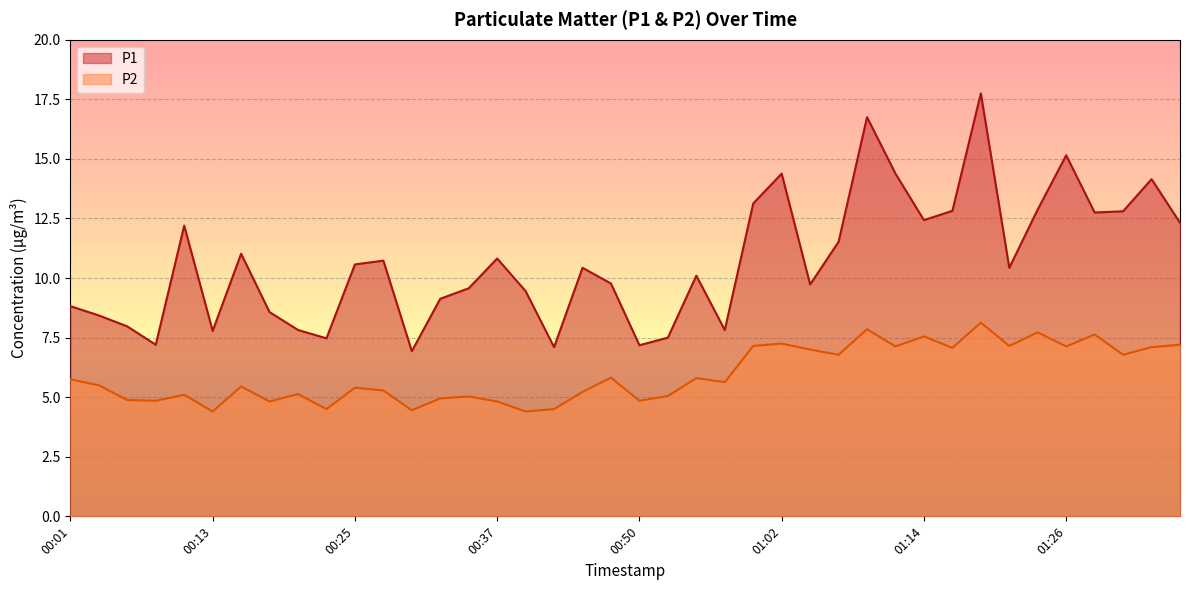

Reading left to right, list all the values displayed in this chart.

P1: 8.8	8.4	8.0	7.2	12.2	7.8	11.0	8.6	7.8	7.5	10.6	10.7	6.9	9.1	9.6	10.8	9.4	7.1	10.4	9.8	7.2	7.5	10.1	7.8	13.1	14.4	9.7	11.5	16.8	14.4	12.4	12.8	17.8	10.4	12.9	15.2	12.8	12.8	14.2	12.3
P2: 5.8	5.5	4.9	4.8	5.1	4.4	5.5	4.8	5.1	4.5	5.4	5.3	4.5	5.0	5.0	4.8	4.4	4.5	5.2	5.8	4.8	5.0	5.8	5.6	7.2	7.2	7.0	6.8	7.8	7.1	7.5	7.1	8.1	7.2	7.7	7.1	7.6	6.8	7.1	7.2